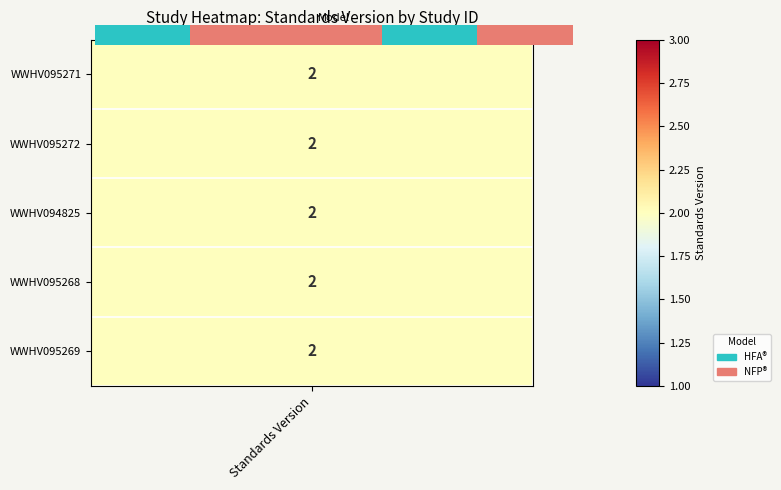

Approximately how many times larger is the value at 2 compared to 1?

2.0